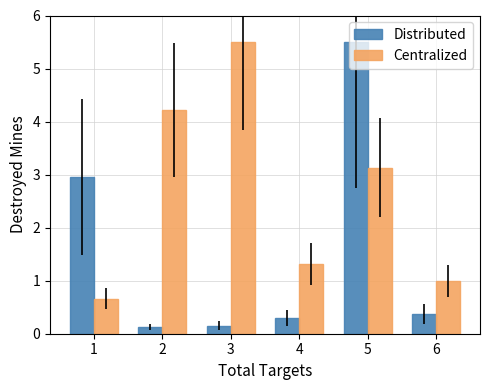

The value of Distributed at 6 is 0.4. True or false?

True